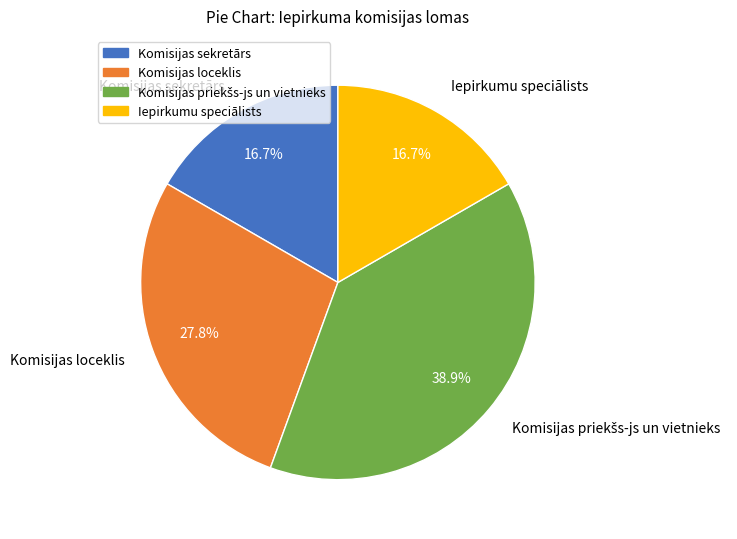

Approximately how many times larger is the value at Iepirkumu speciālists compared to Komisijas sekretārs?

1.0